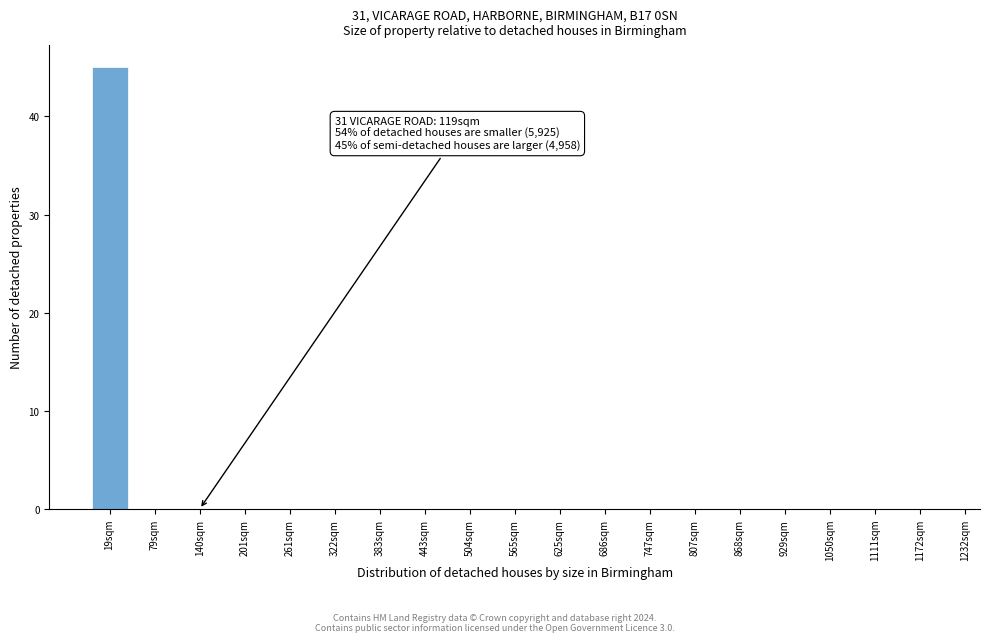

Reading left to right, extract all data points from this chart.

19sqm=45	79sqm=0	140sqm=0	201sqm=0	261sqm=0	322sqm=0	383sqm=0	443sqm=0	504sqm=0	565sqm=0	625sqm=0	686sqm=0	747sqm=0	807sqm=0	868sqm=0	929sqm=0	1050sqm=0	1111sqm=0	1172sqm=0